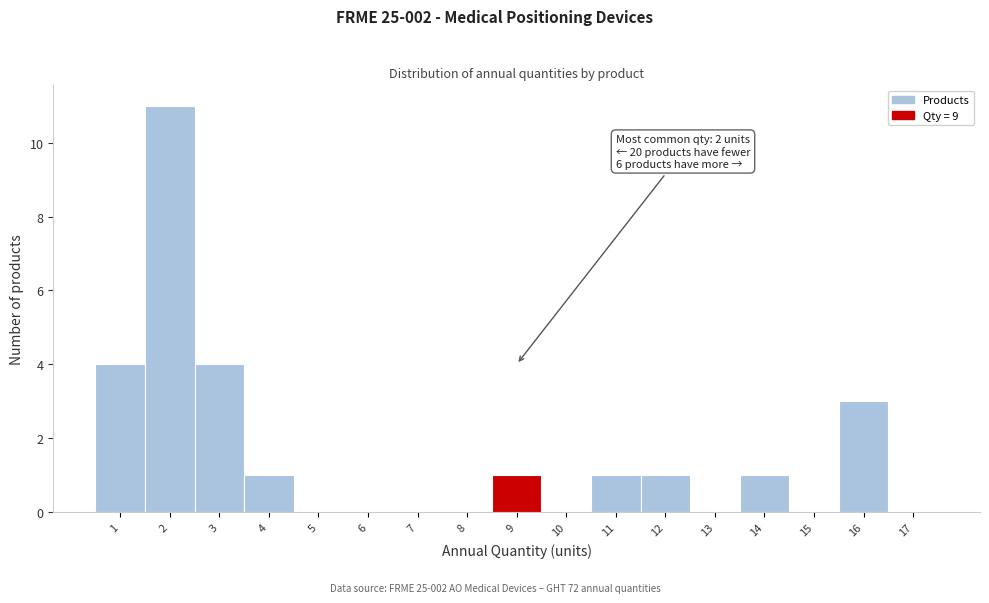

Over which range of the x-axis is the bar tallest?

1.5 to 2.5